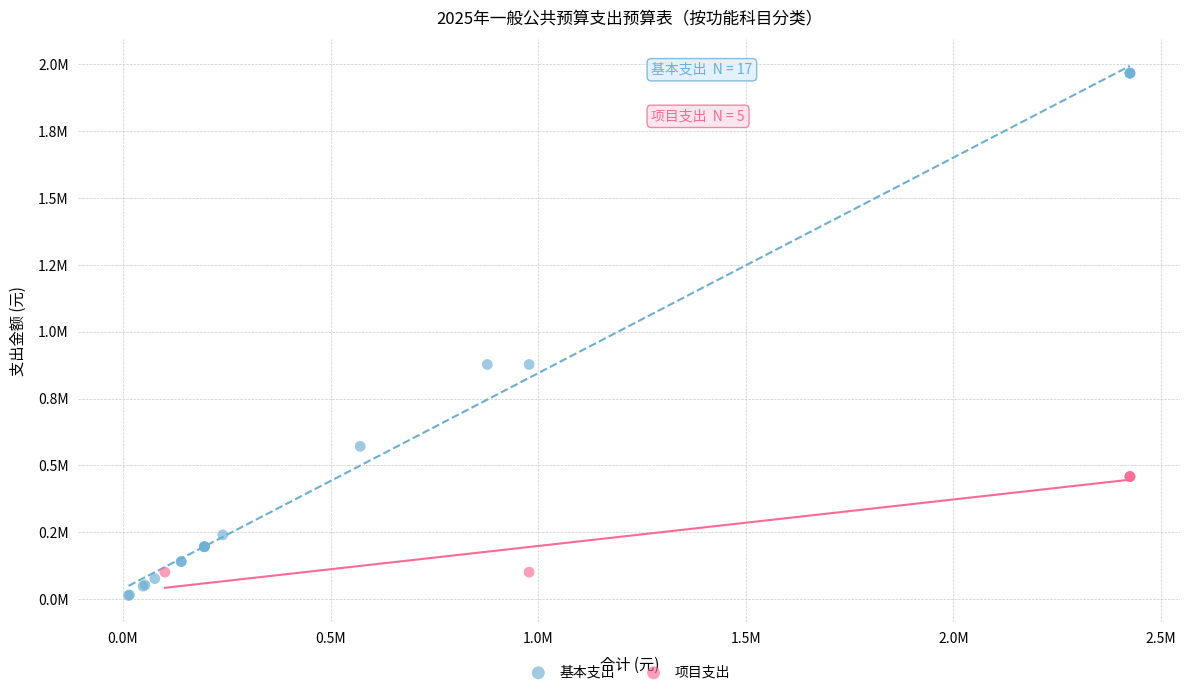

Which series has the largest Y range (max minus min)?

基本支出